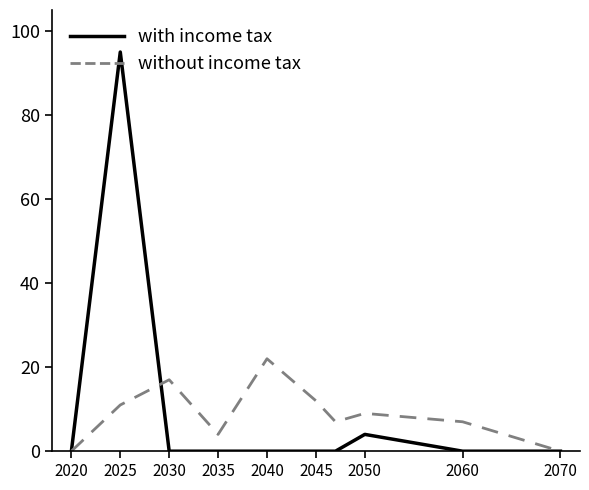

Which series has the widest spread of values?

with income tax